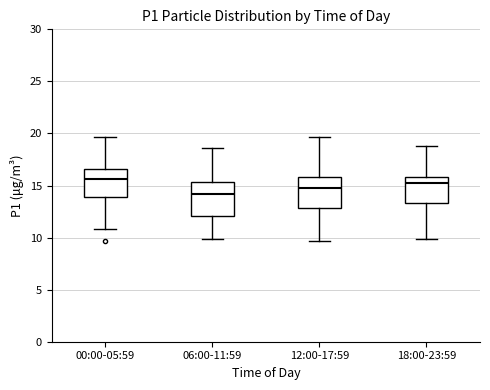

Reading left to right, read every box against the y-axis: the position of its median line, the range the box covers, and the ends of its whiskers. The values are not printed on the chart, so give them approximately, as read against the axis.

00:00-05:59: median 15.5, box 14.0 to 16.5, whiskers 11.0 to 19.5
06:00-11:59: median 14.0, box 12.0 to 15.5, whiskers 10.0 to 18.5
12:00-17:59: median 14.5, box 13.0 to 16.0, whiskers 9.5 to 19.5
18:00-23:59: median 15.0, box 13.5 to 16.0, whiskers 10.0 to 19.0